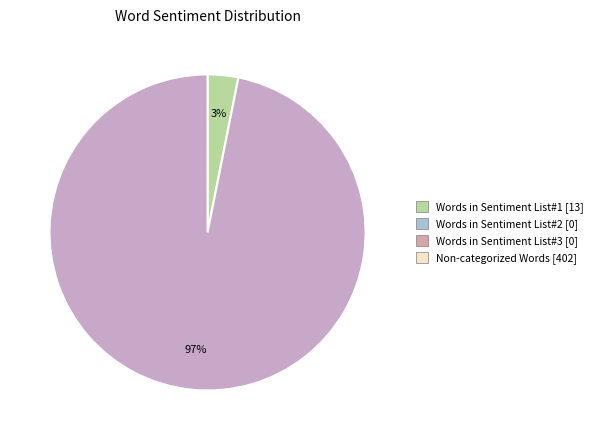

Is there any slice that represents more than half of the pie?

Yes